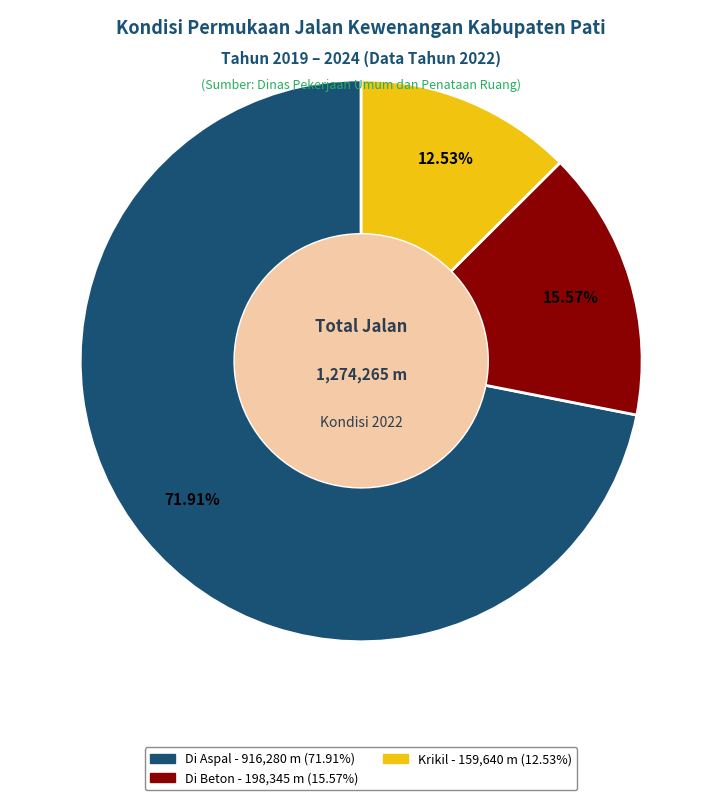

Does any single category account for the majority?

Yes